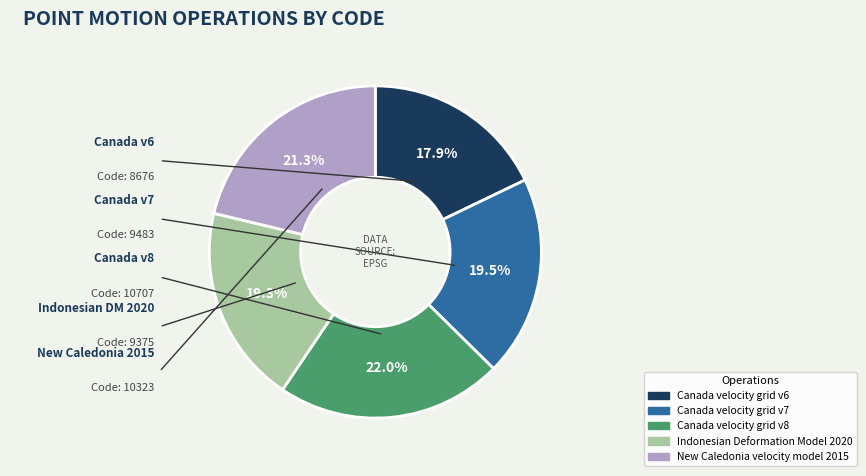

To the nearest percent, what percentage of the pie is Canada velocity grid v8?

22%